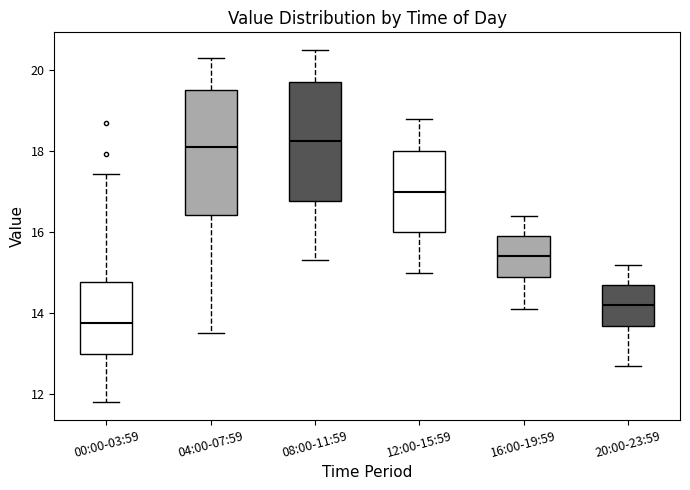

Reading left to right, transcribe this box plot: for each box, give where its median line is, the range the box spans, and where its two whiskers end, as read against the y-axis. The values are not printed on the chart, so give them approximately, as read against the axis.

00:00-03:59: median 13.8, box 13.0 to 14.8, whiskers 11.8 to 17.4
04:00-07:59: median 18.2, box 16.4 to 19.6, whiskers 13.6 to 20.4
08:00-11:59: median 18.2, box 16.8 to 19.8, whiskers 15.4 to 20.6
12:00-15:59: median 17.0, box 16.0 to 18.0, whiskers 15.0 to 18.8
16:00-19:59: median 15.4, box 15.0 to 16.0, whiskers 14.2 to 16.4
20:00-23:59: median 14.2, box 13.6 to 14.8, whiskers 12.8 to 15.2